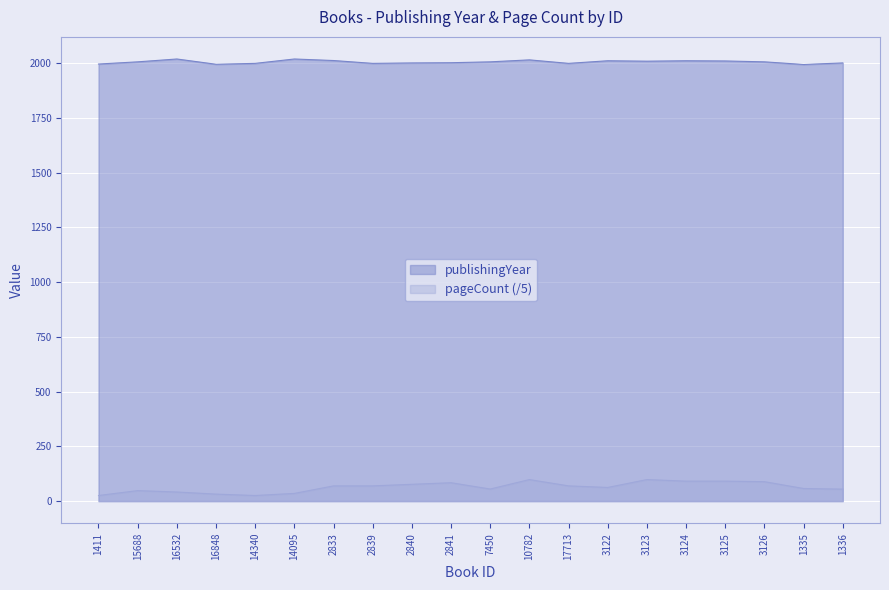

At which category does publishingYear reach its first local peak?

16532